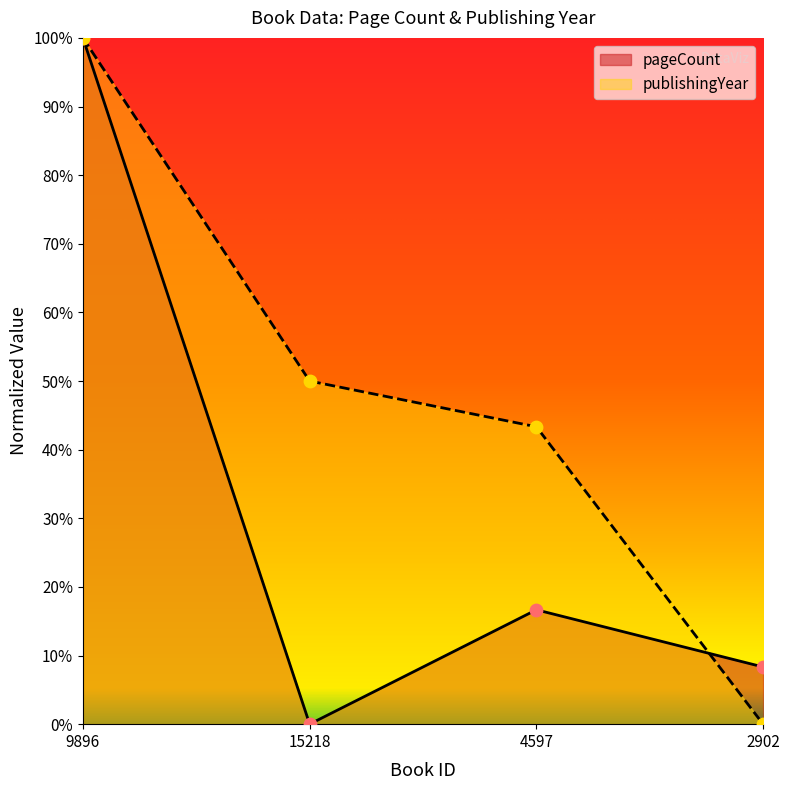

At which category is the sum across all series the highest?

9896